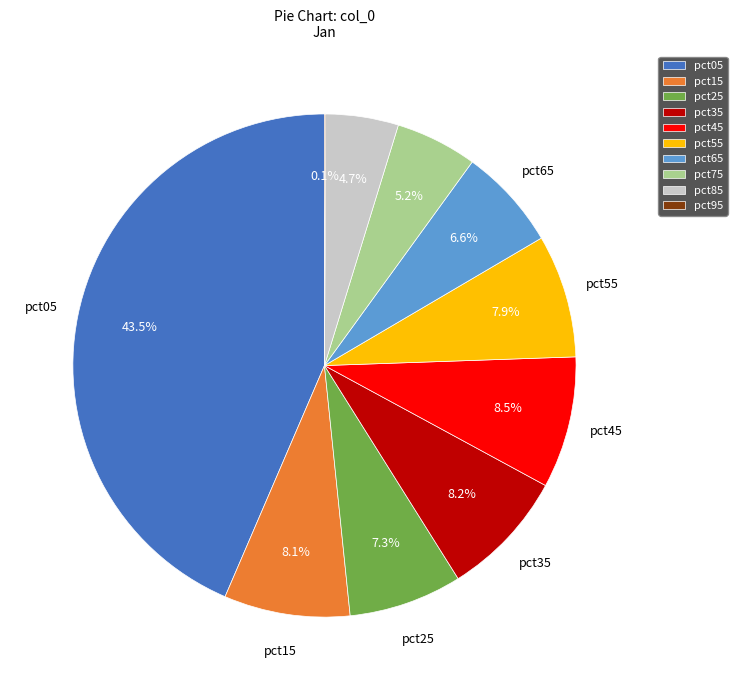

Which category has the biggest portion of the pie?

pct05